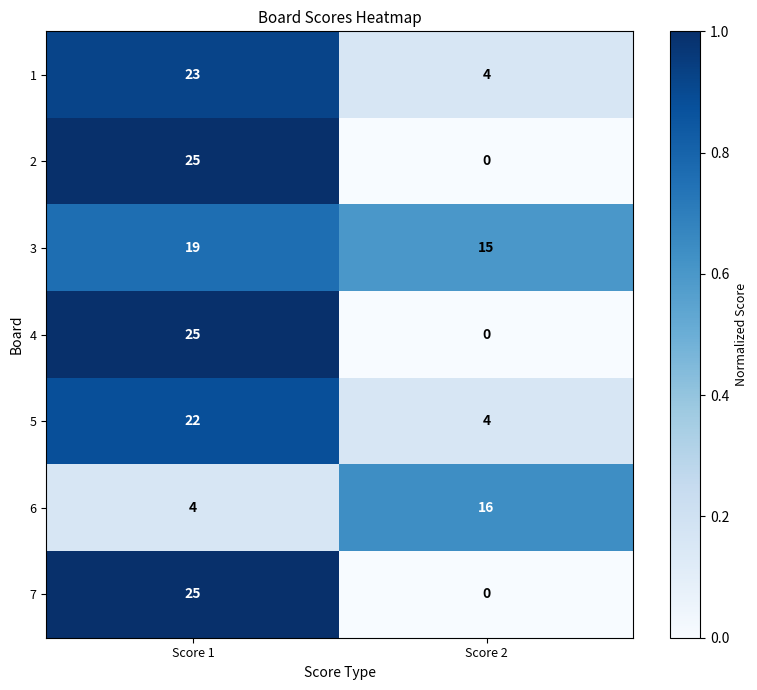

What is the average value of the 6 series?

10